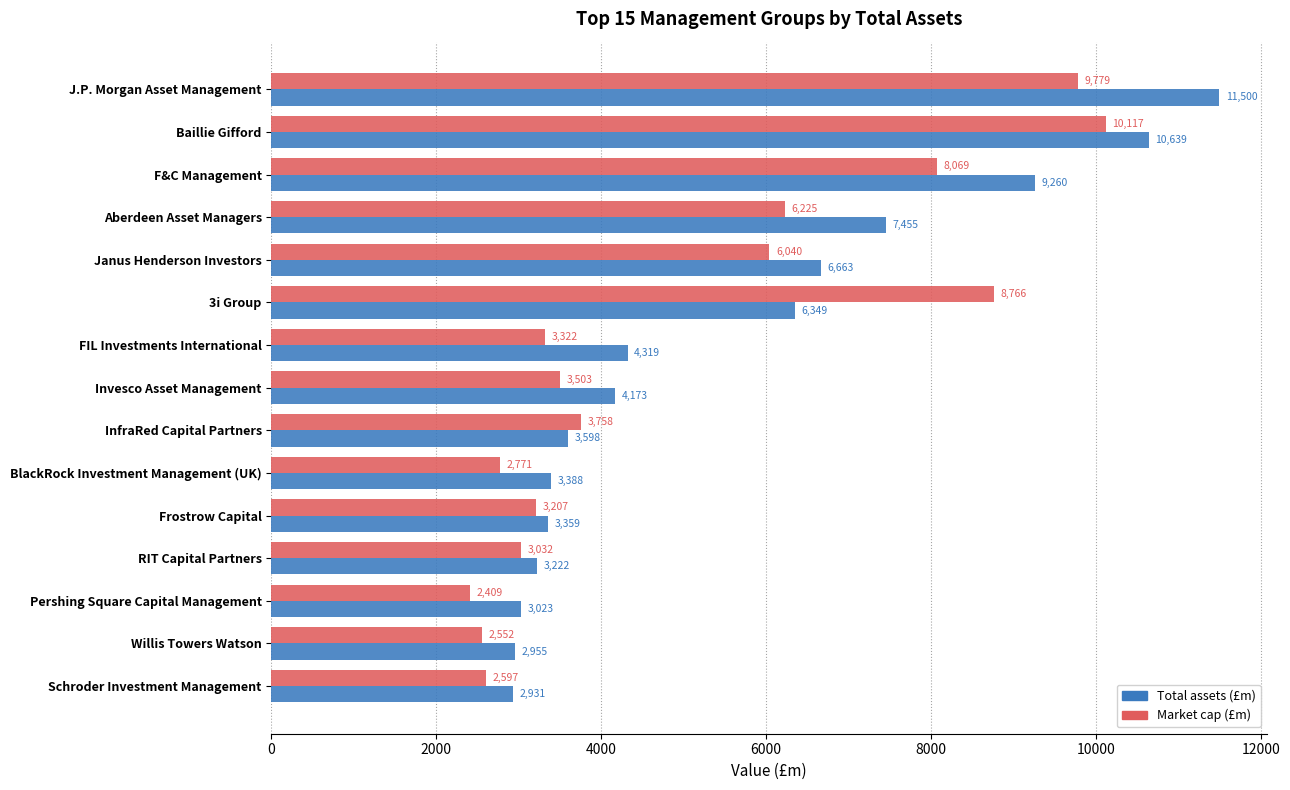

Rank the series by their average value, from highest to lowest.

Total assets (£m), Market cap (£m)